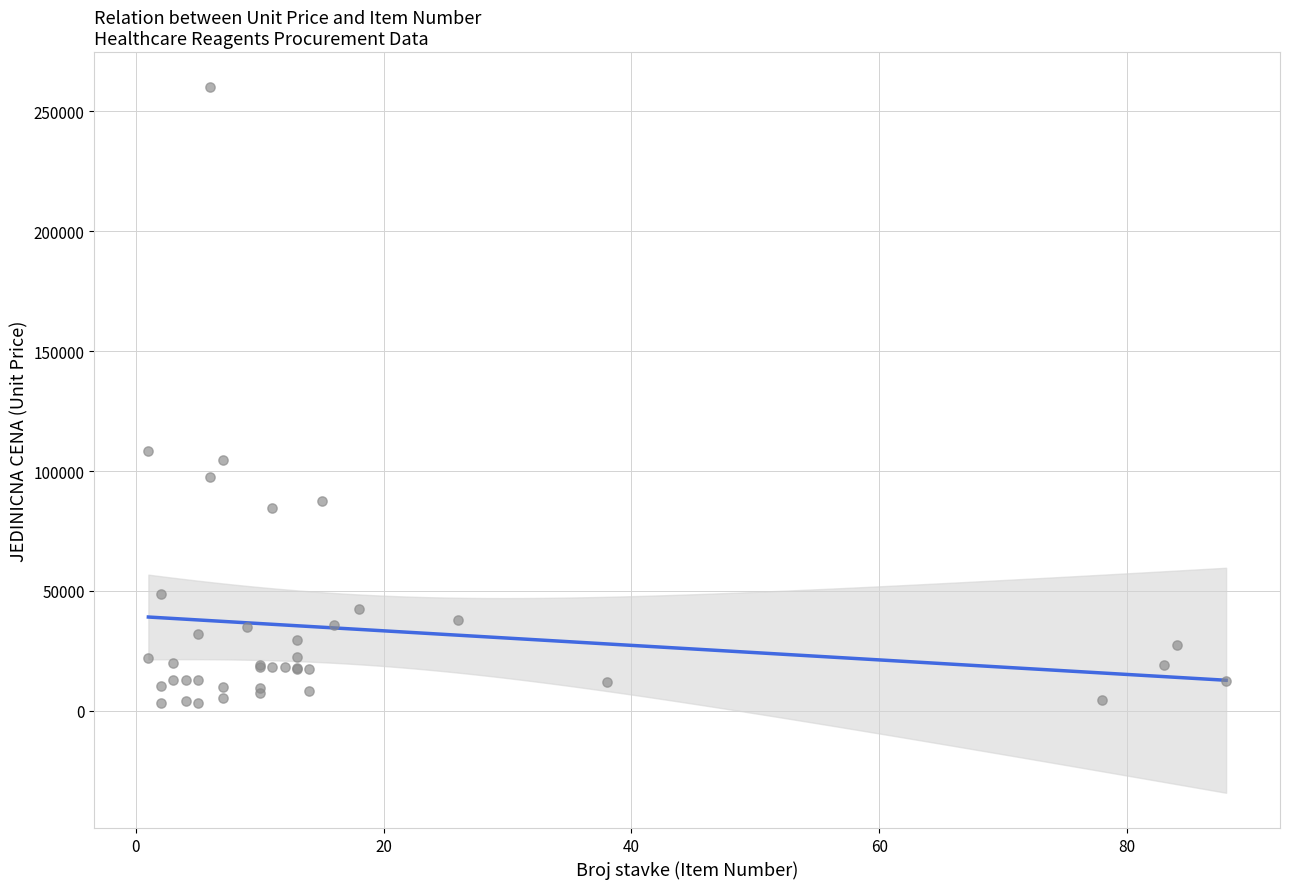

What Y value in the scatter plot is closest to 131697?

108225